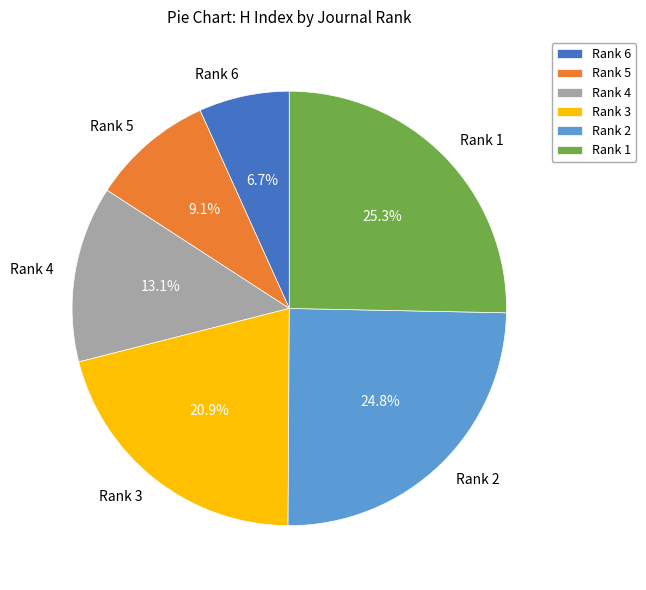

Do Rank 6 and Rank 5 together represent more than half of the pie?

No